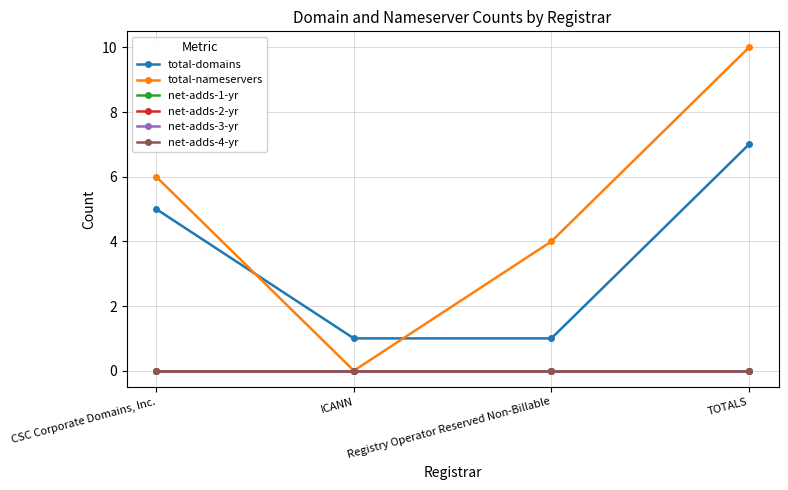

Is this an area chart (filled region under the line)?

No